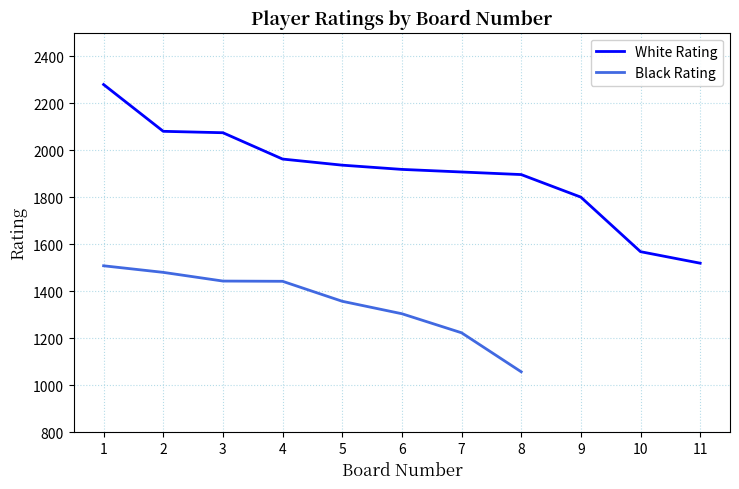

How many lines are shown in the chart?

2